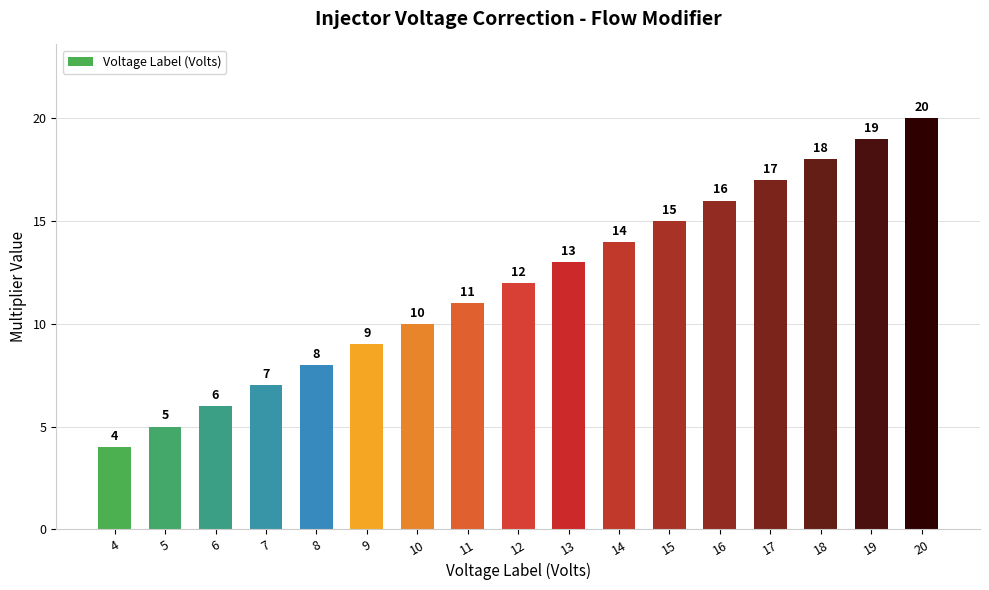

Rank the categories by value from lowest to highest.

4, 5, 6, 7, 8, 9, 10, 11, 12, 13, 14, 15, 16, 17, 18, 19, 20